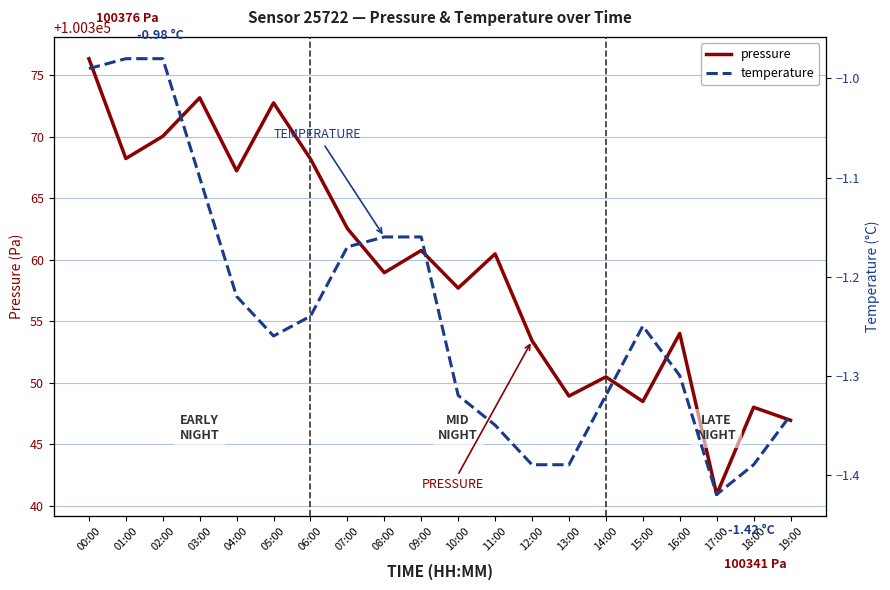

Between 13:00 and 04:00, which is larger?

04:00